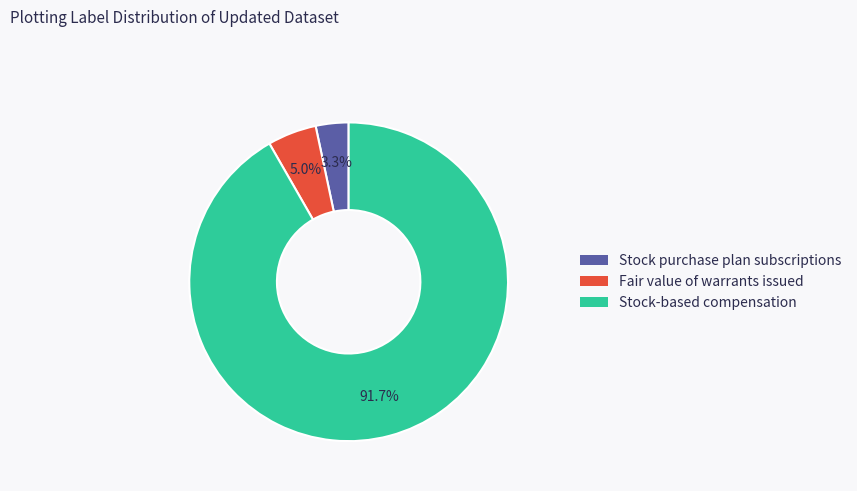

Between Stock purchase plan subscriptions and Fair value of warrants issued, which is larger?

Fair value of warrants issued